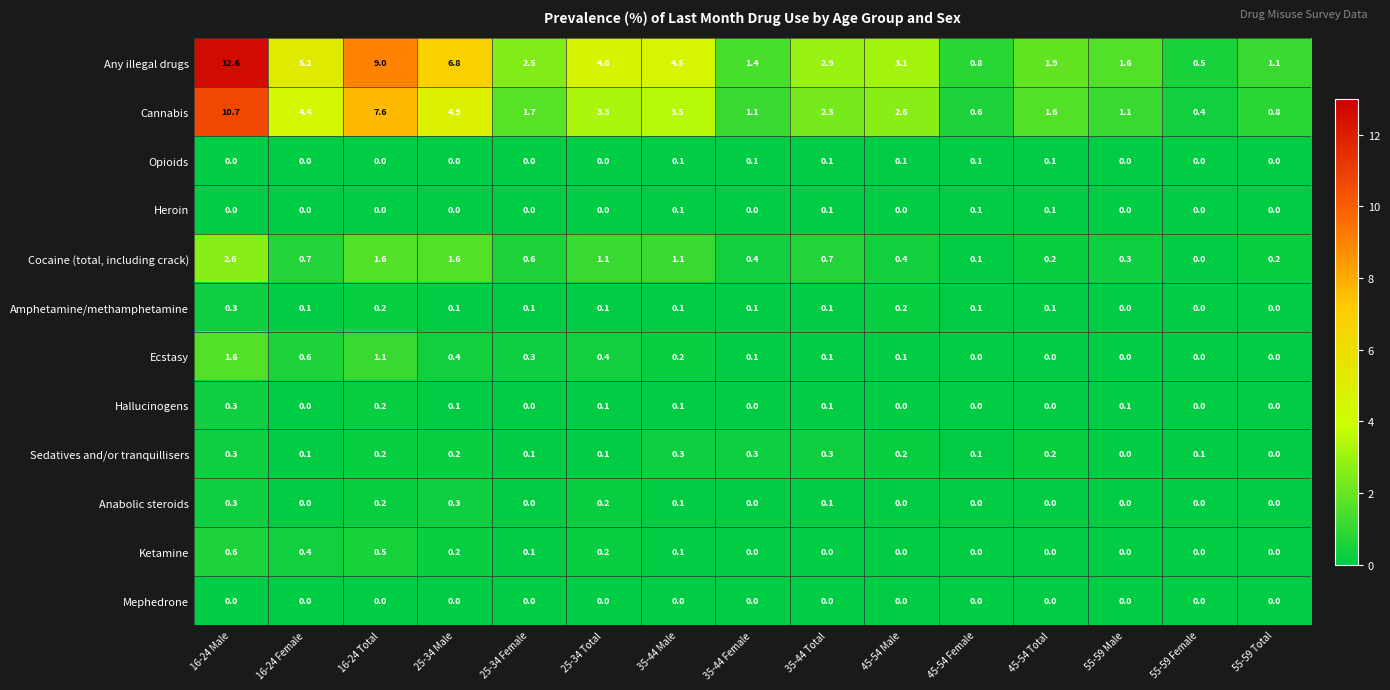

What is the sum of all Opioids values?

0.6